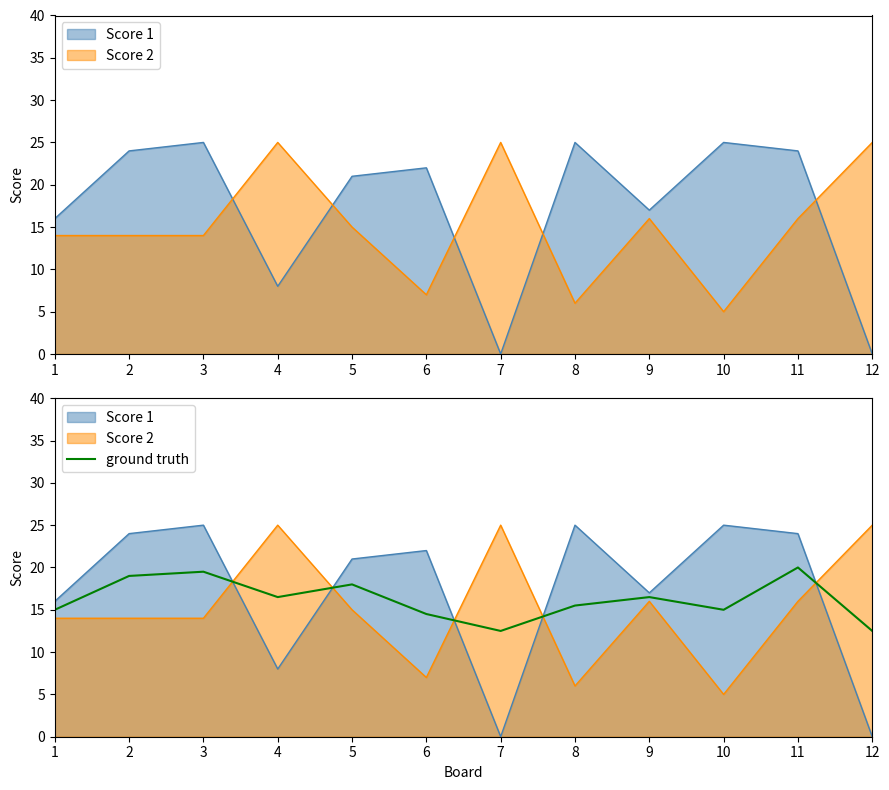

At which category does the chart reach its minimum across all series?

7